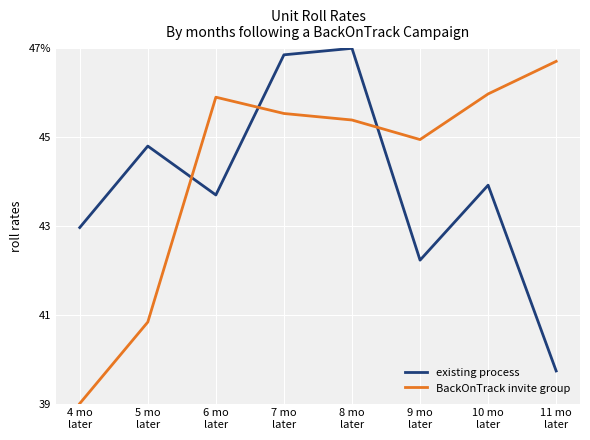

Rank the categories by existing process value from highest to lowest.

8 mo
later, 7 mo
later, 5 mo
later, 10 mo
later, 6 mo
later, 4 mo
later, 9 mo
later, 11 mo
later